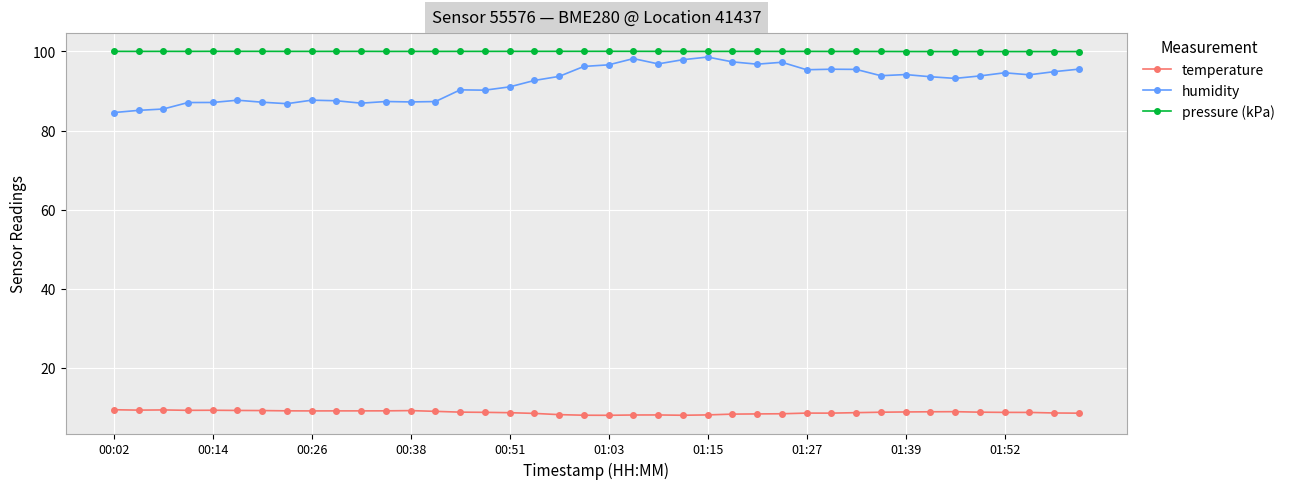

What is the lowest value of the temperature series?

7.9